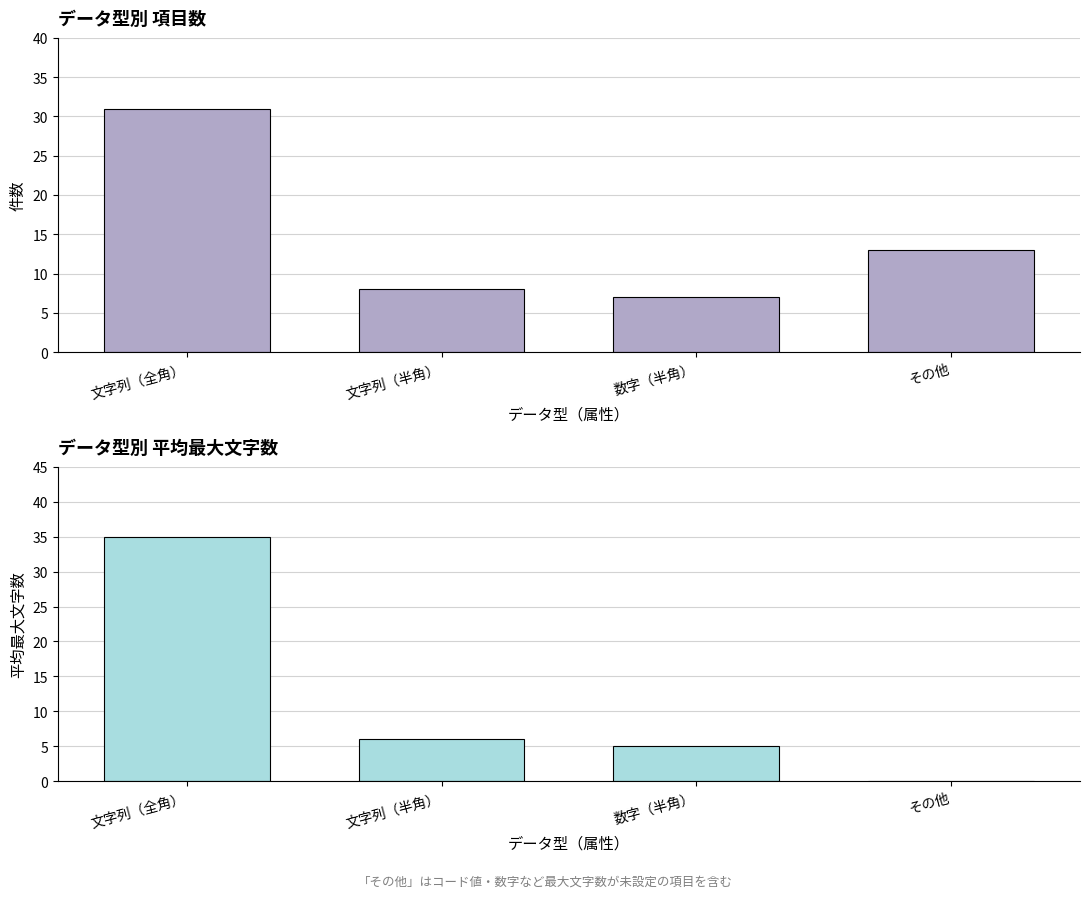

Between 数字（半角） and その他, which is larger?

その他